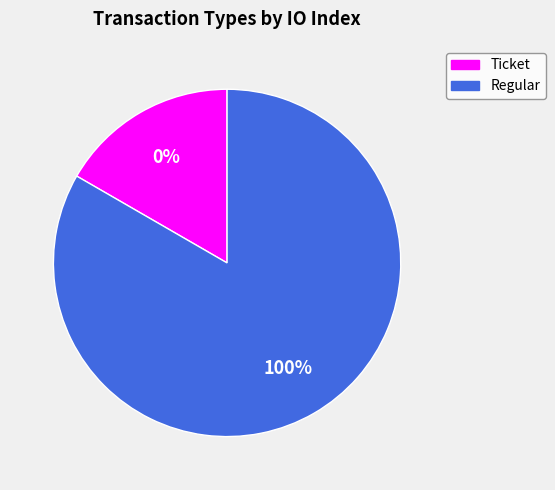

Which has a higher value, Regular or Ticket?

Regular